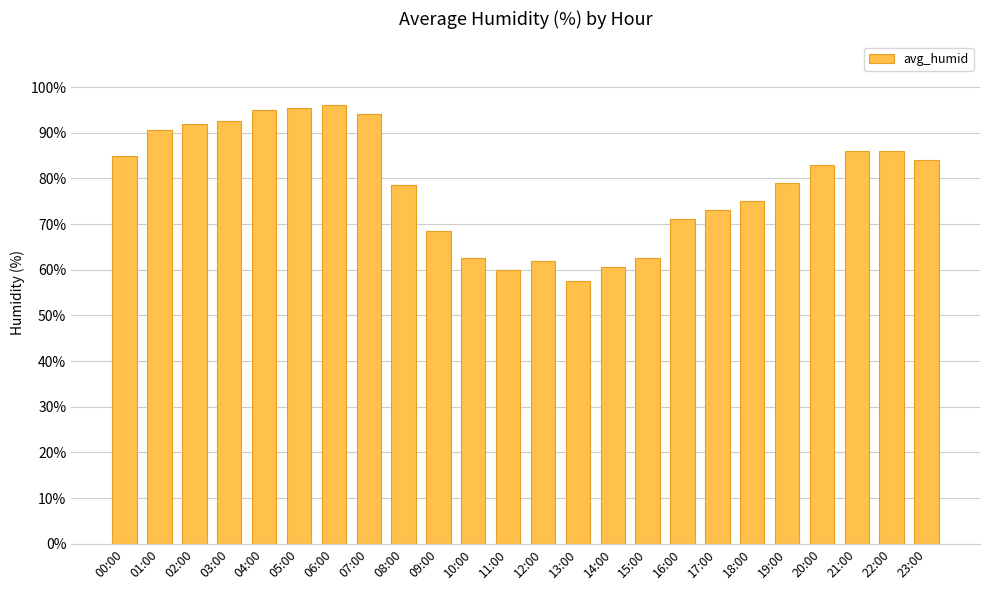

At which label is the value closest to 76?

18:00